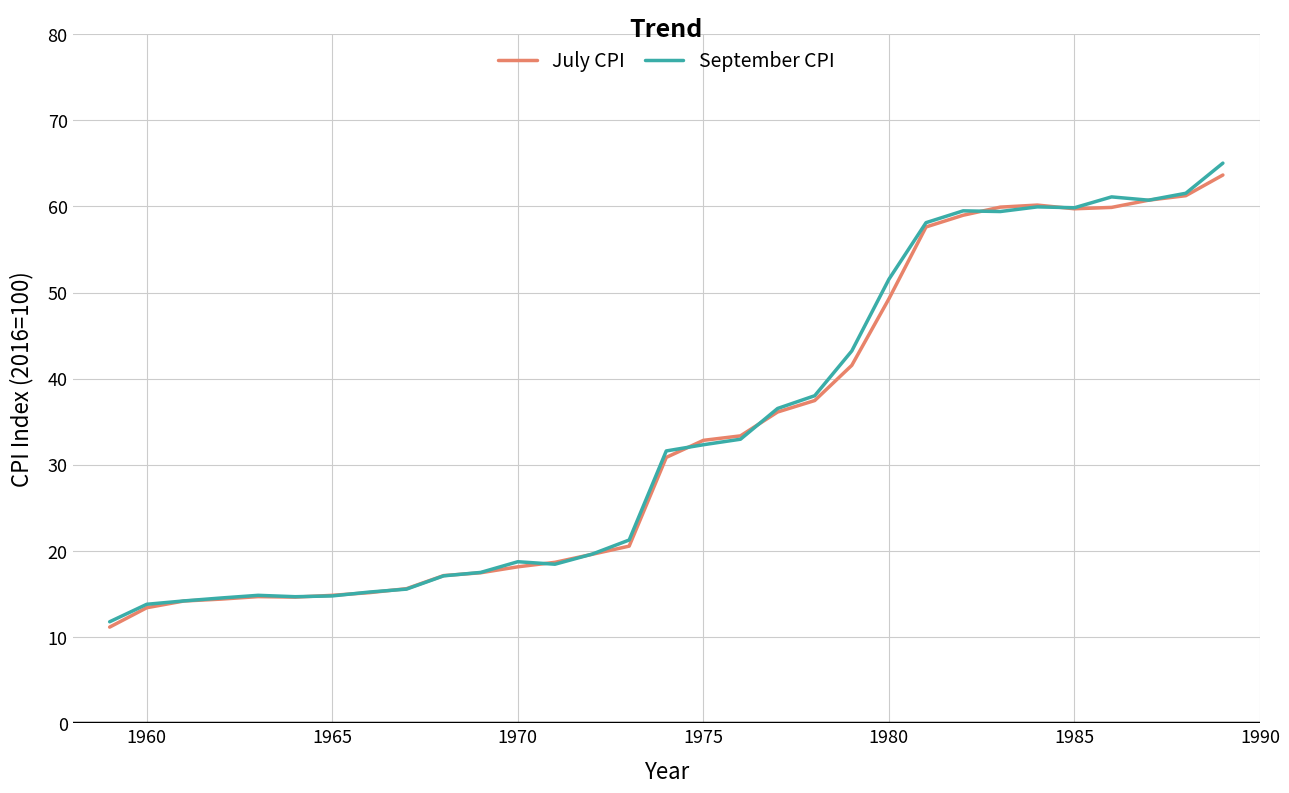

What is the lowest value of the July CPI series?

11.2